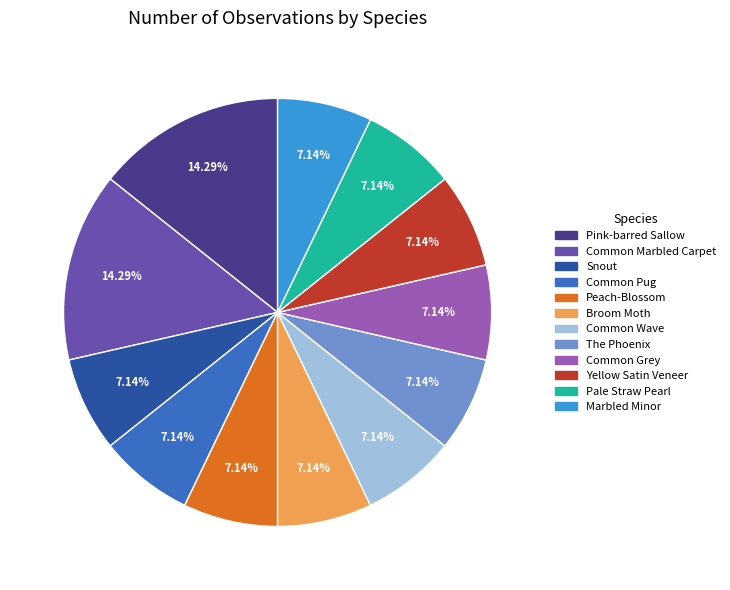

To the nearest percent, what portion does Common Pug represent?

7%